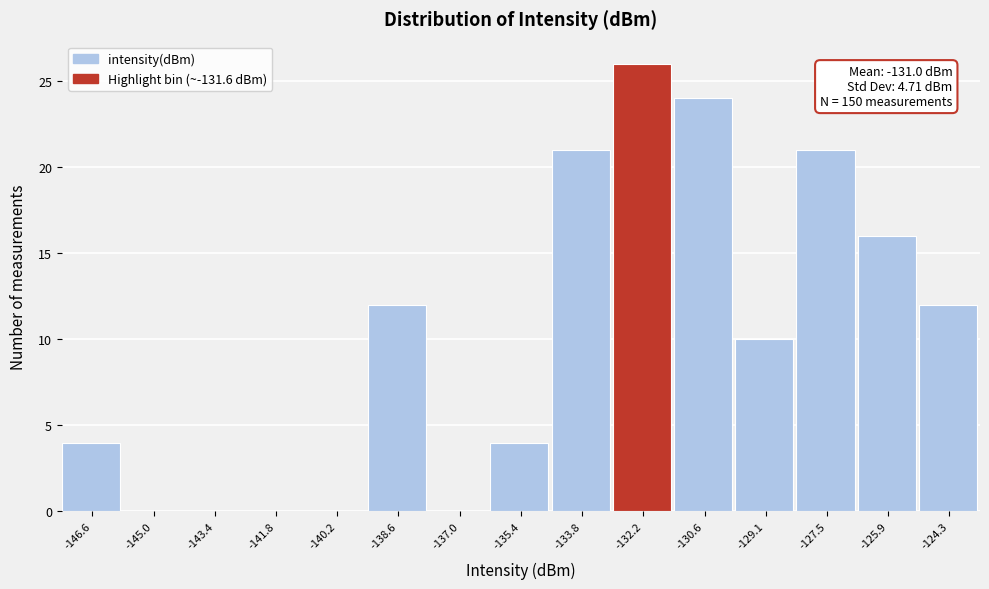

Over which range of the x-axis is the bar tallest?

-133.0 to -131.4